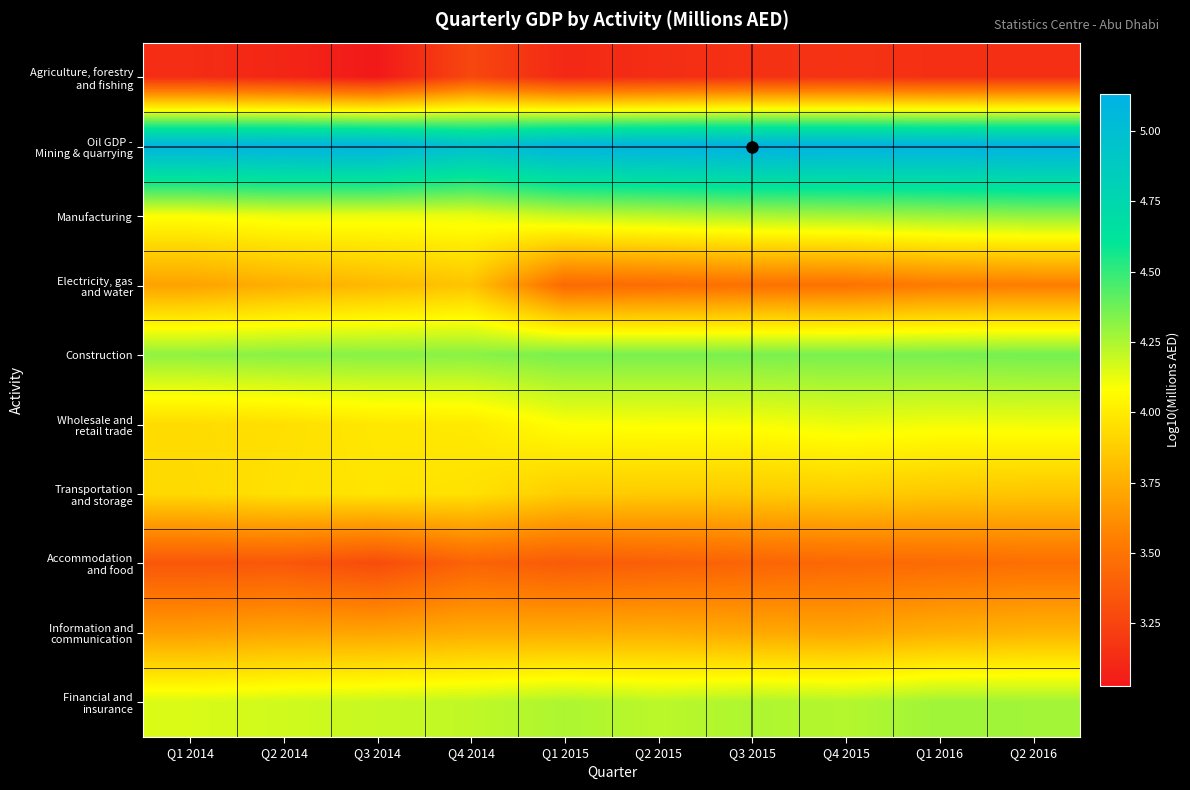

Count the number of data series in this chart.

10